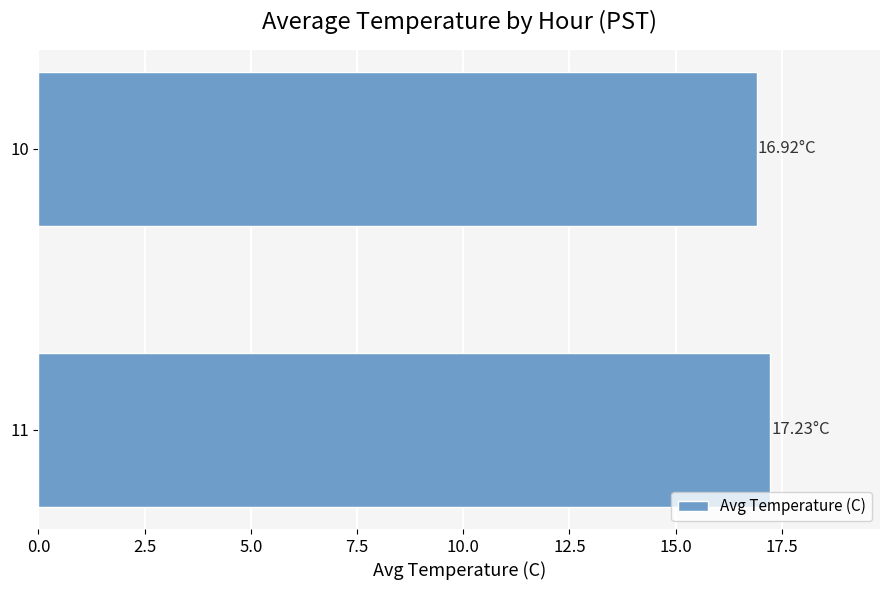

What is the sum of all values?

34.2